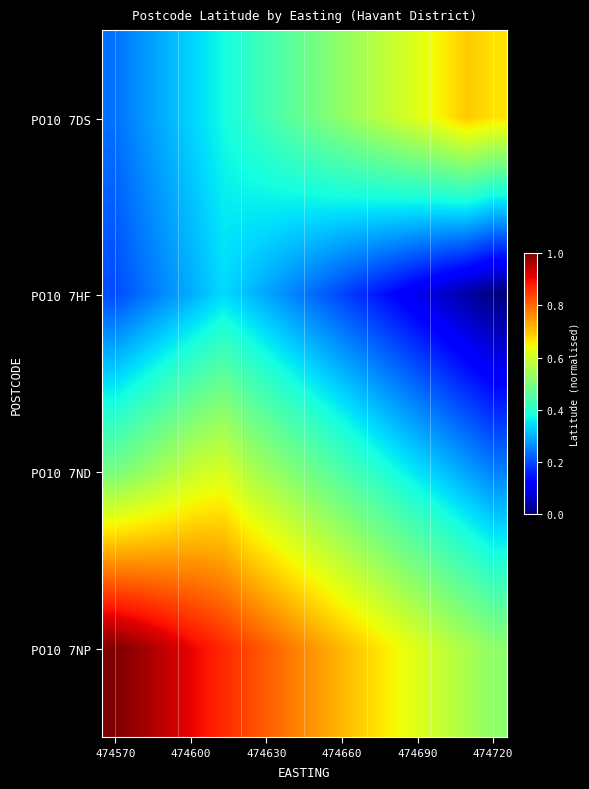

Reading left to right, extract all data points from this chart.

PO10 7DS: 0.2	0.3	0.3	0.3	0.4	0.4	0.4	0.5	0.5	0.5	0.6	0.6	0.6	0.7	0.7
PO10 7HF: 0.2	0.2	0.3	0.3	0.3	0.3	0.3	0.2	0.2	0.2	0.1	0.1	0.1	0.0	0.0
PO10 7ND: 0.5	0.5	0.6	0.6	0.6	0.6	0.5	0.5	0.5	0.4	0.4	0.4	0.3	0.3	0.3
PO10 7NP: 1.0	1.0	0.9	0.9	0.9	0.8	0.8	0.8	0.7	0.7	0.7	0.6	0.6	0.6	0.5